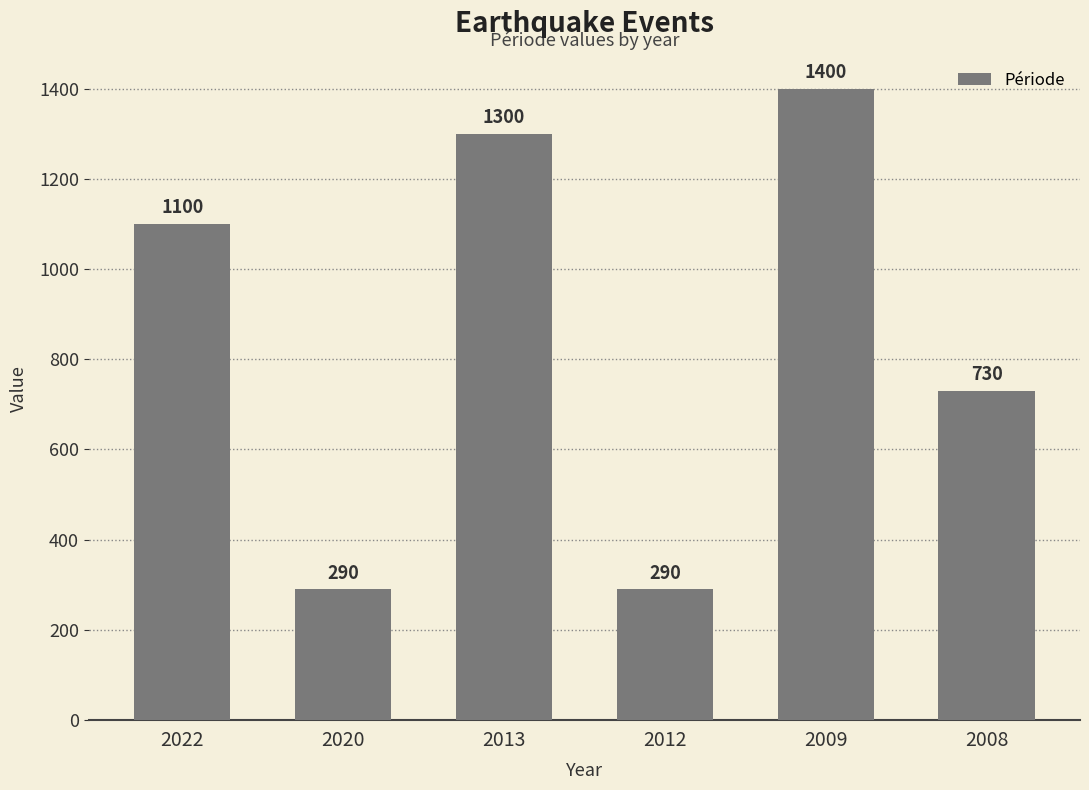

Are the bars horizontal?

No